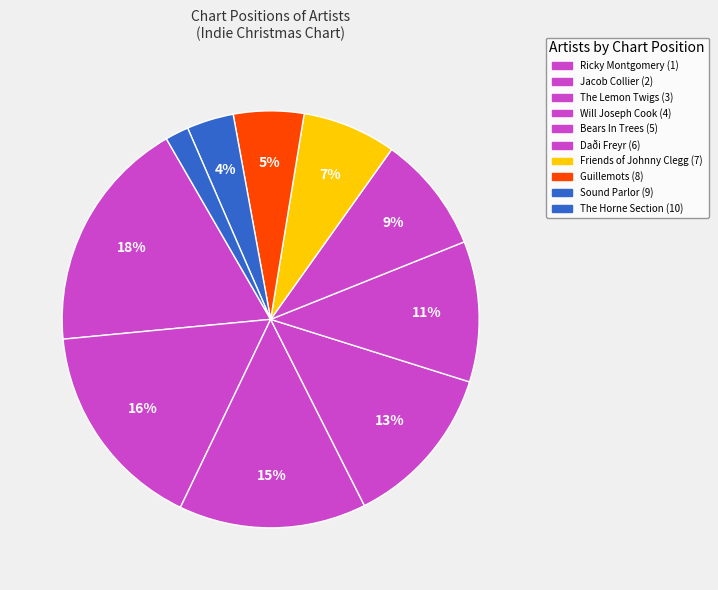

Is there any slice that represents more than half of the pie?

No